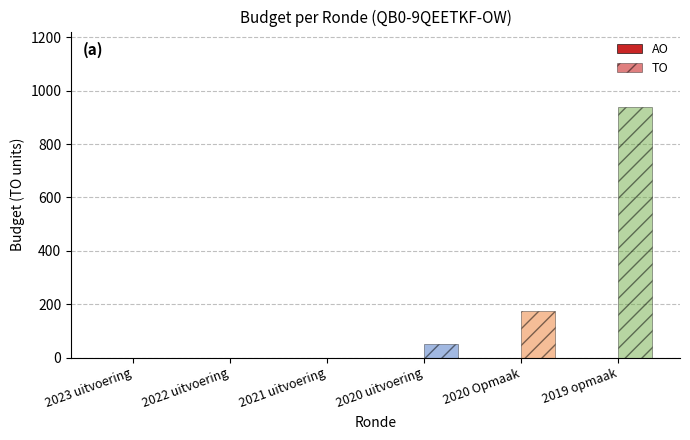

How many distinct data groups are displayed?

1